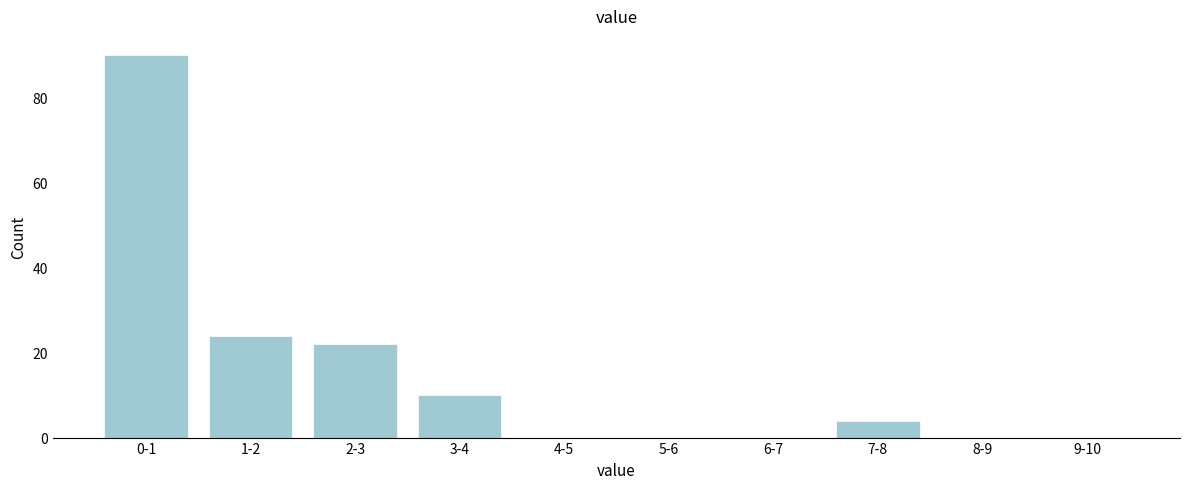

Reading left to right, what are all the values shown in this chart?

0-1=90	1-2=24	2-3=22	3-4=10	4-5=0	5-6=0	6-7=0	7-8=4	8-9=0	9-10=0